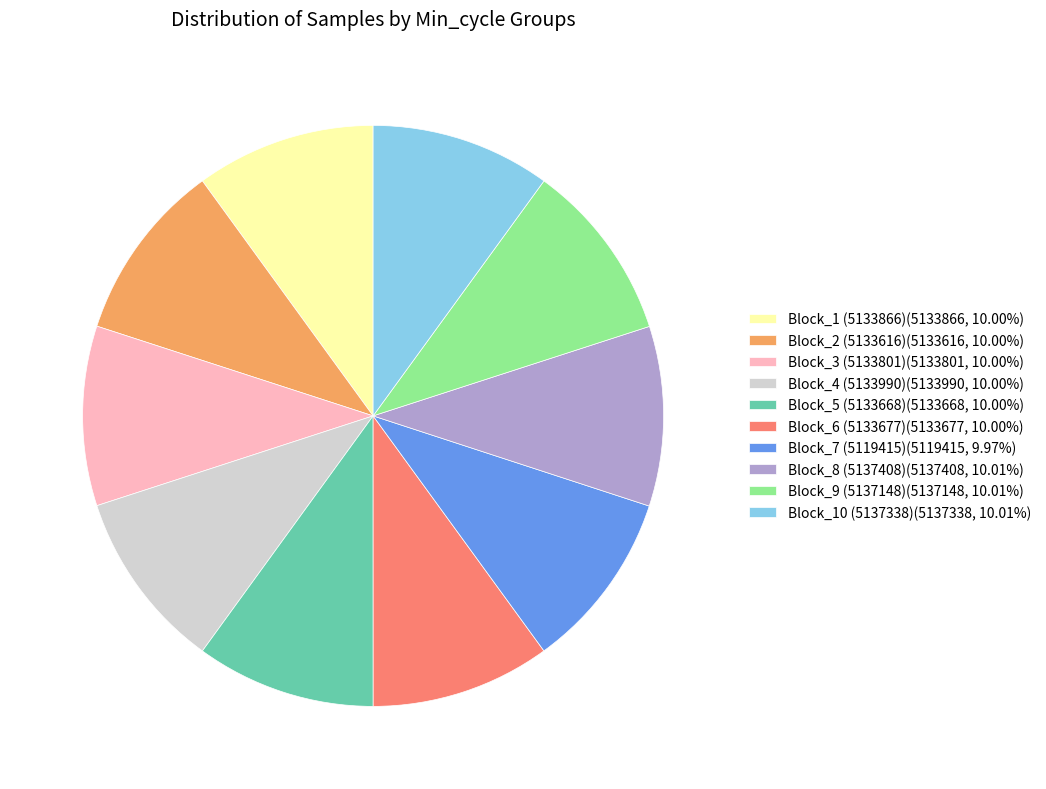

Do Block_9 (5137148)(5137148, 10.01%) and Block_7 (5119415)(5119415, 9.97%) together represent more than half of the pie?

No